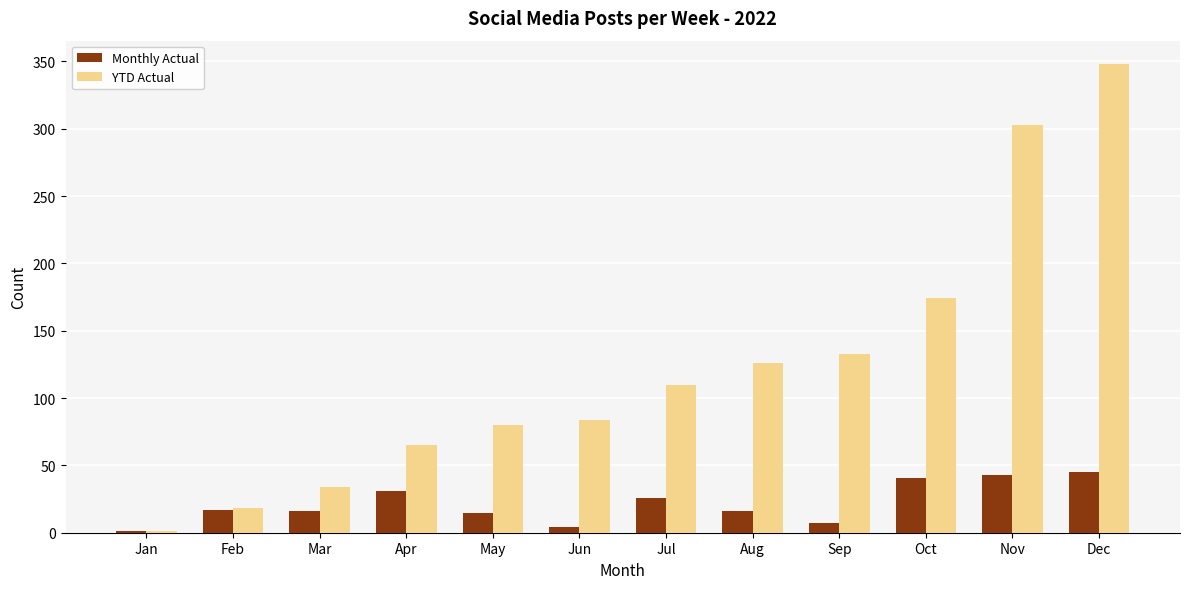

Read the YTD Actual value at Jul.

110